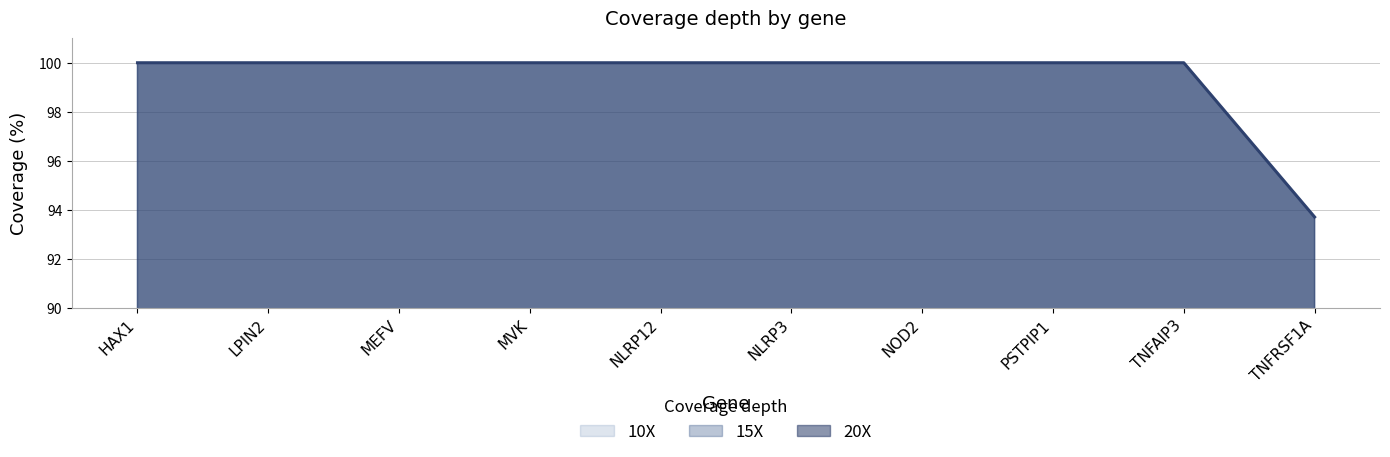

Reading right to left, extract all data points from this chart.

10X: 93.7	100.0	100.0	100.0	100.0	100.0	100.0	100.0	100.0	100.0
15X: 93.7	100.0	100.0	100.0	100.0	100.0	100.0	100.0	100.0	100.0
20X: 93.7	100.0	100.0	100.0	100.0	100.0	100.0	100.0	100.0	100.0